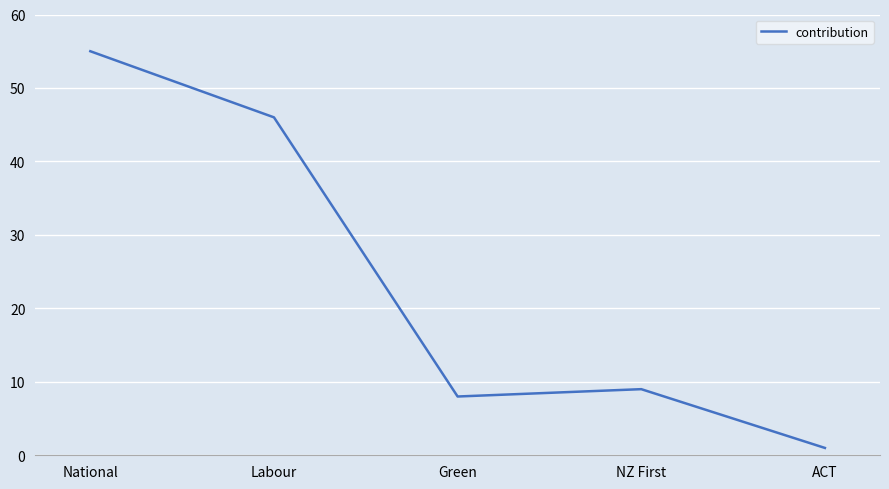

The value at Green is 8. True or false?

True